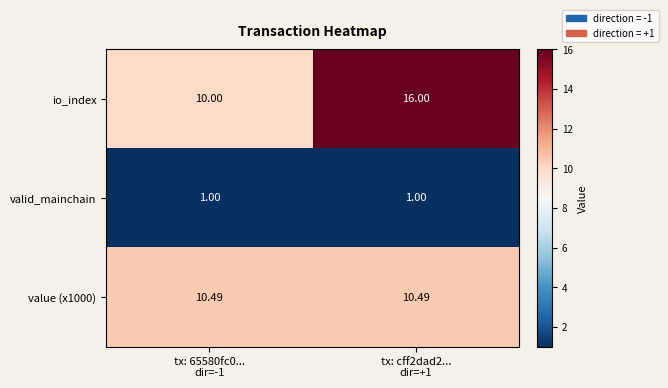

How many categories are shown in the chart?

2